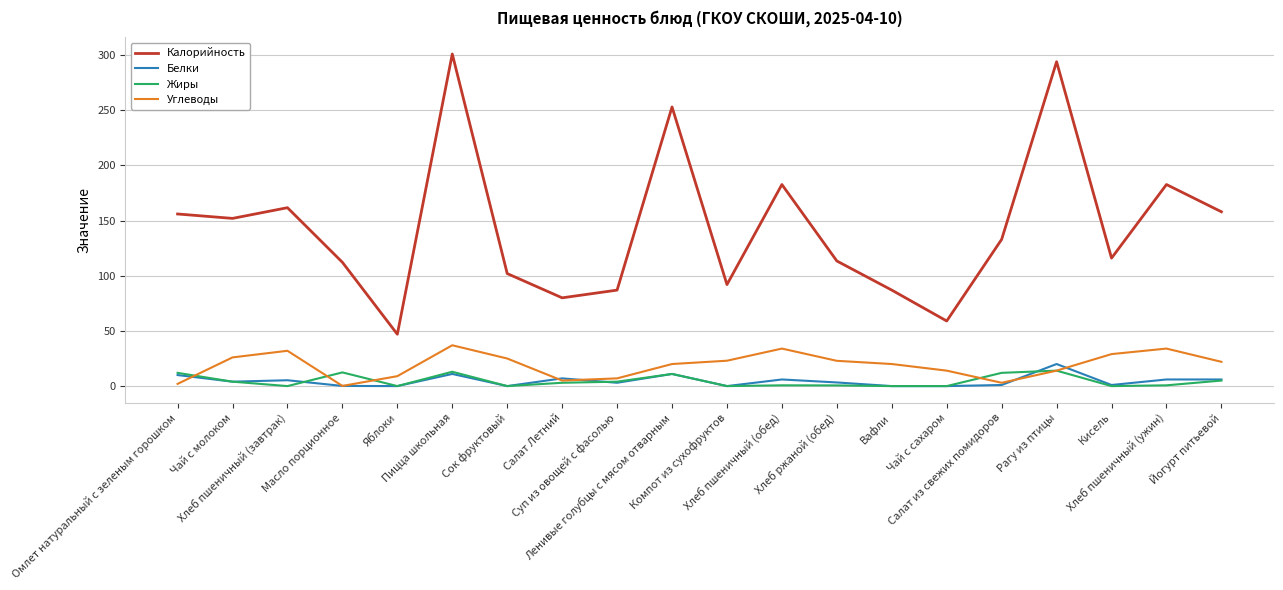

Which series has the largest total across all categories?

Калорийность